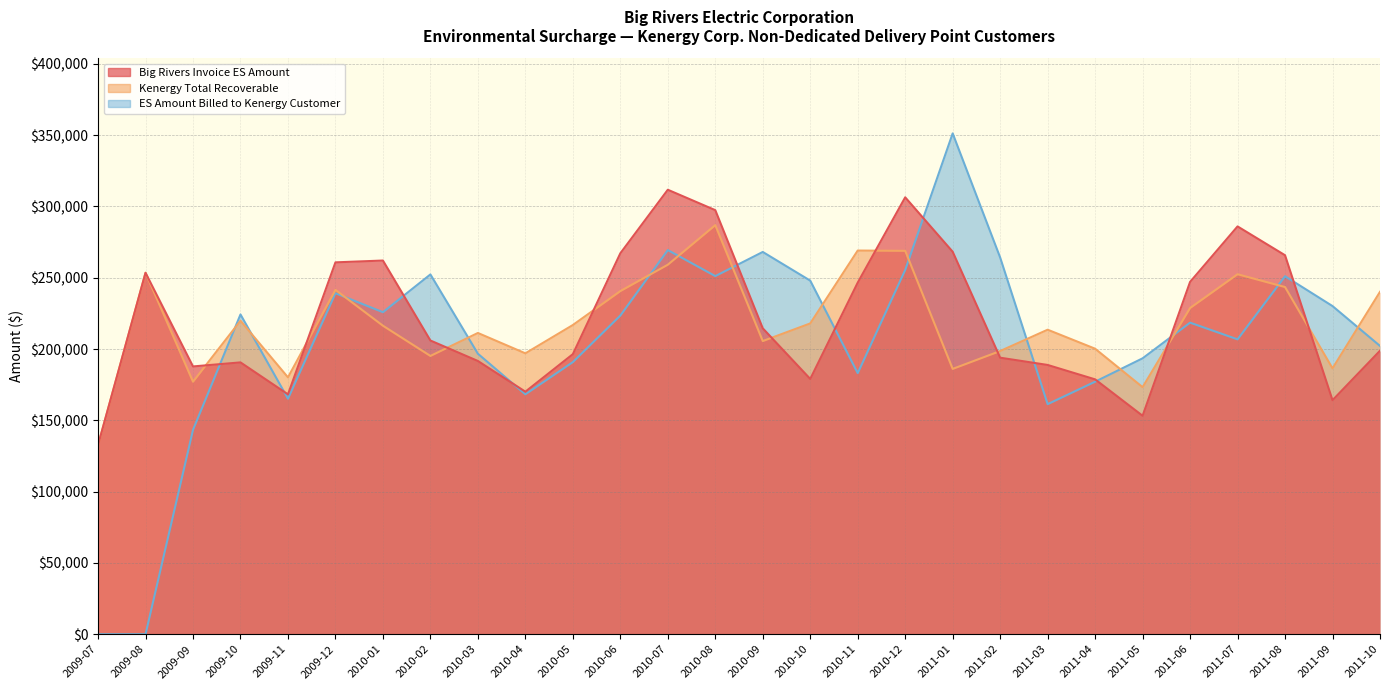

In Kenergy Total Recoverable, how many points are higher than both neighbors (excluding endpoints)?

8